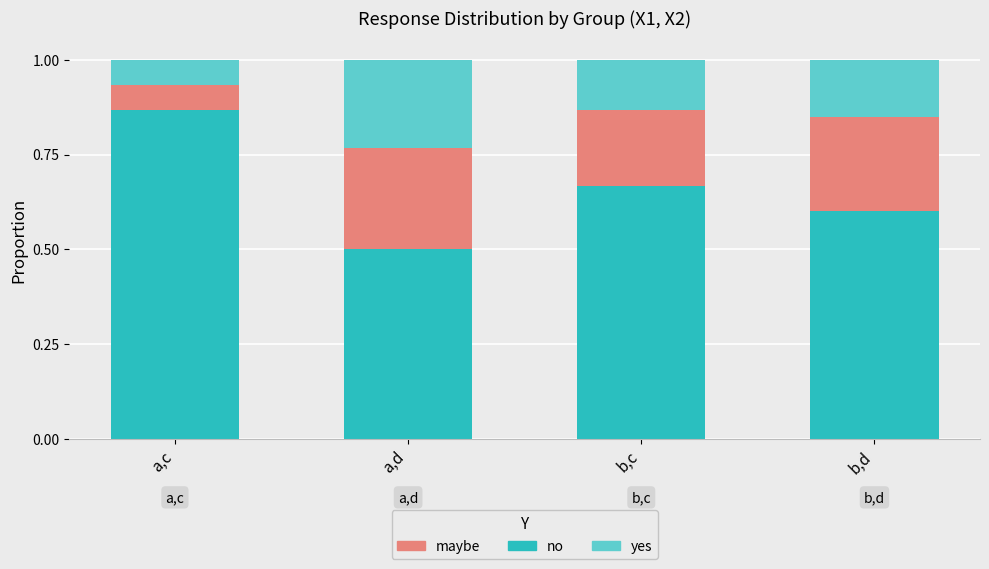

What is the total value across all series at b,d?

1.0